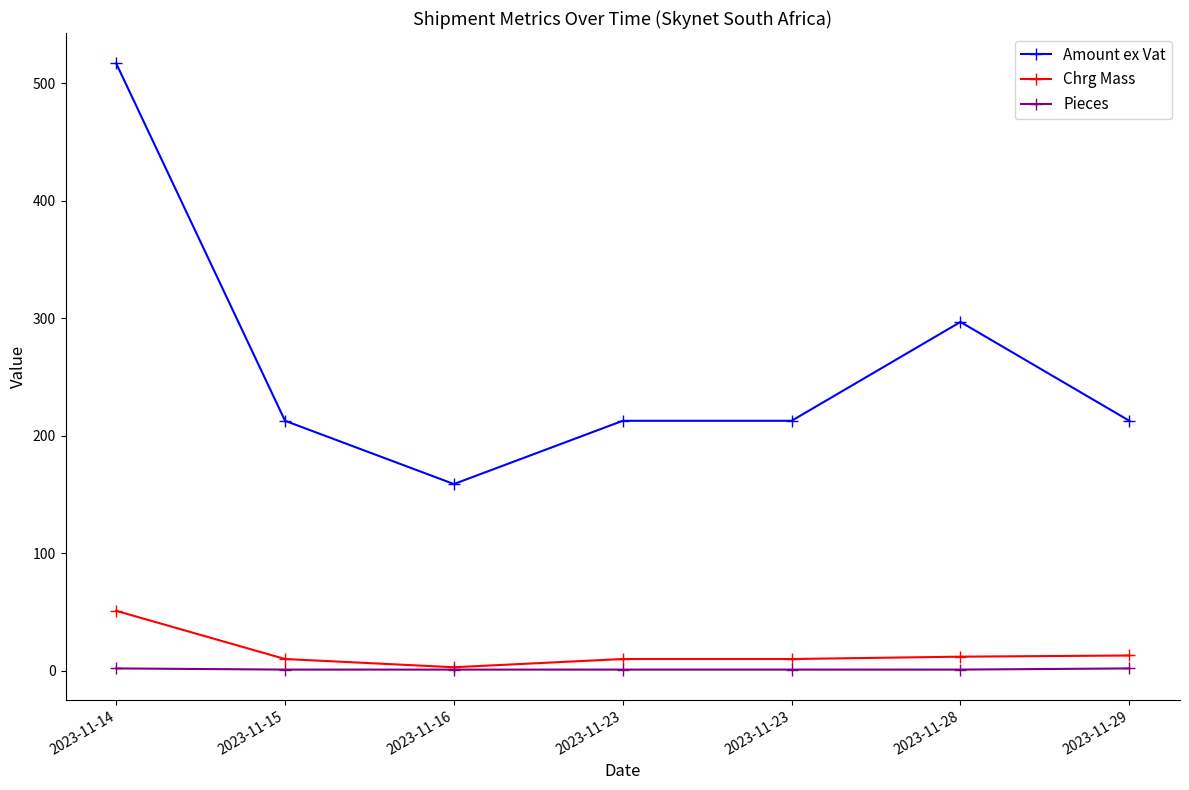

Count the number of categories in the chart.

7